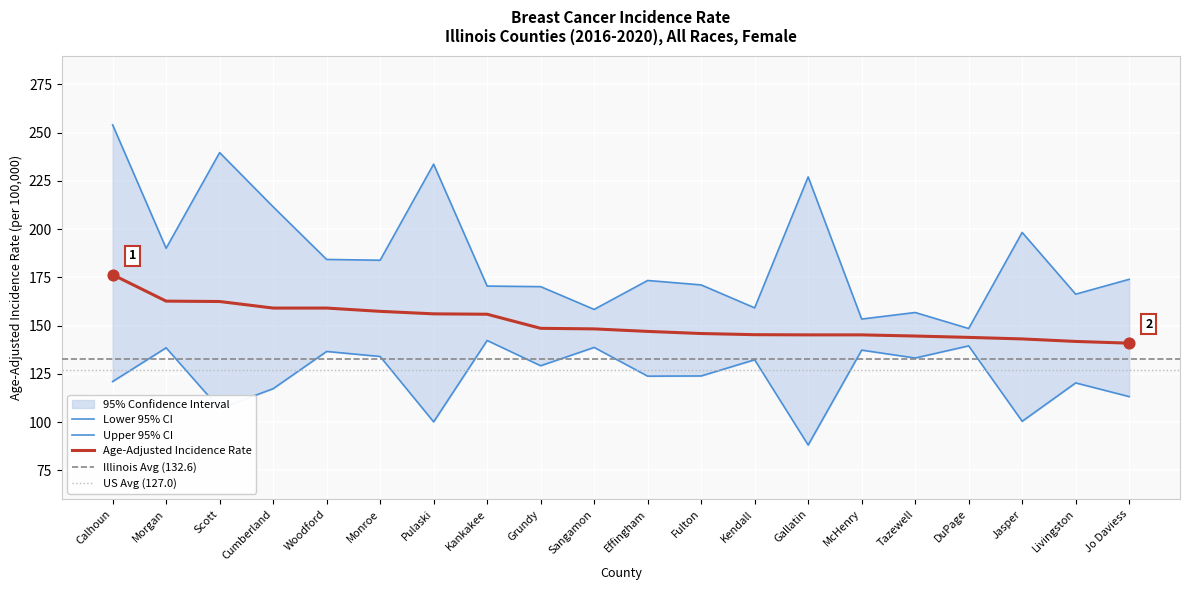

Which series reaches the maximum Y coordinate?

Upper 95% CI